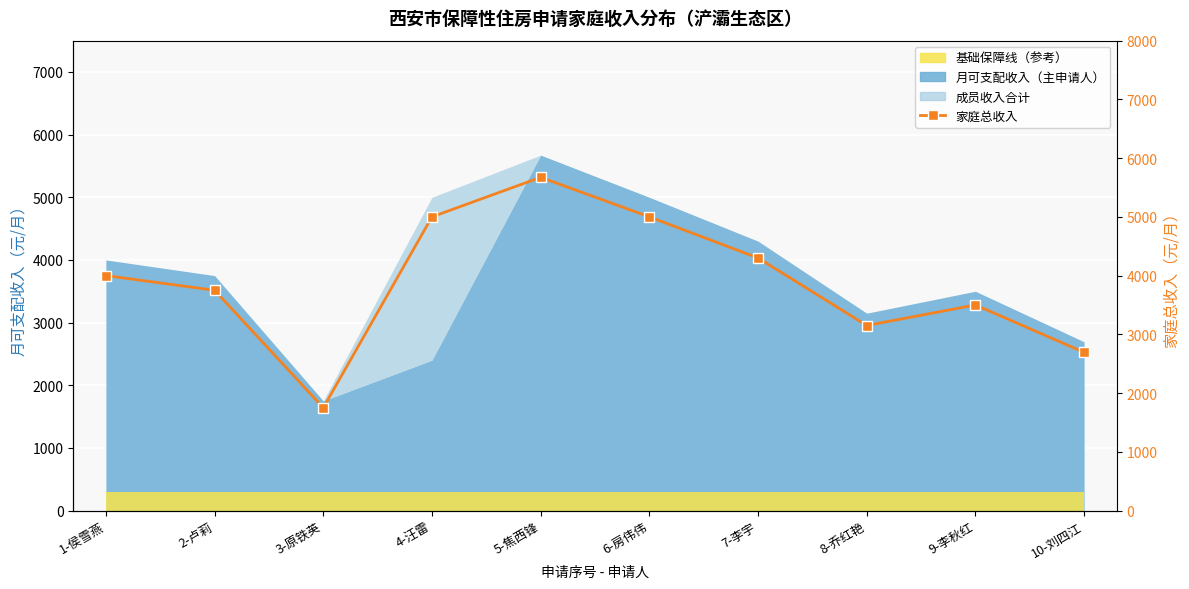

How many points are higher than both their immediate neighbors (excluding endpoints)?

2